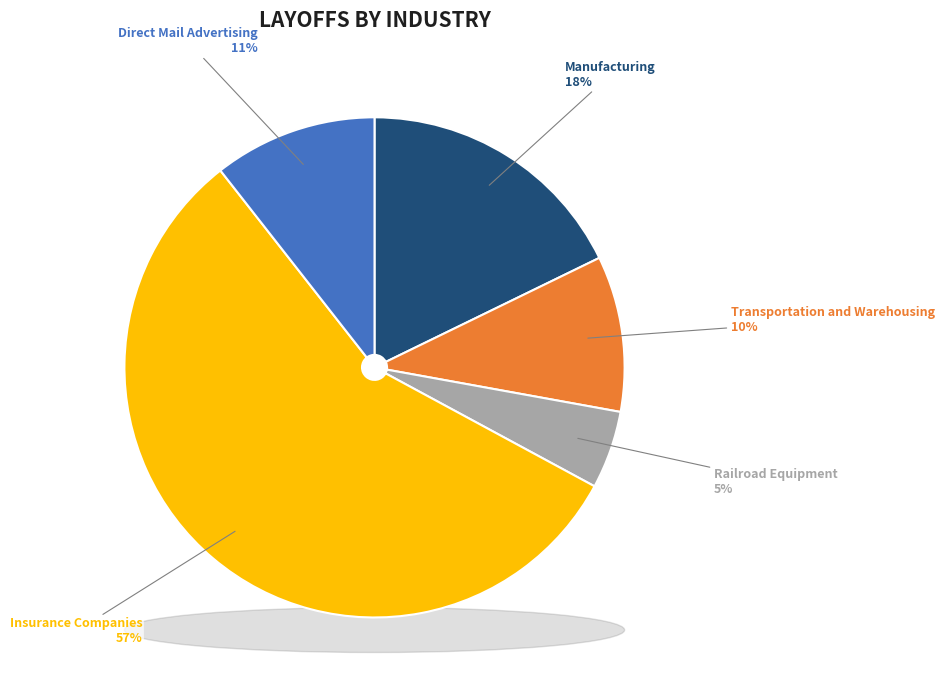

How many slices are in this pie chart?

5